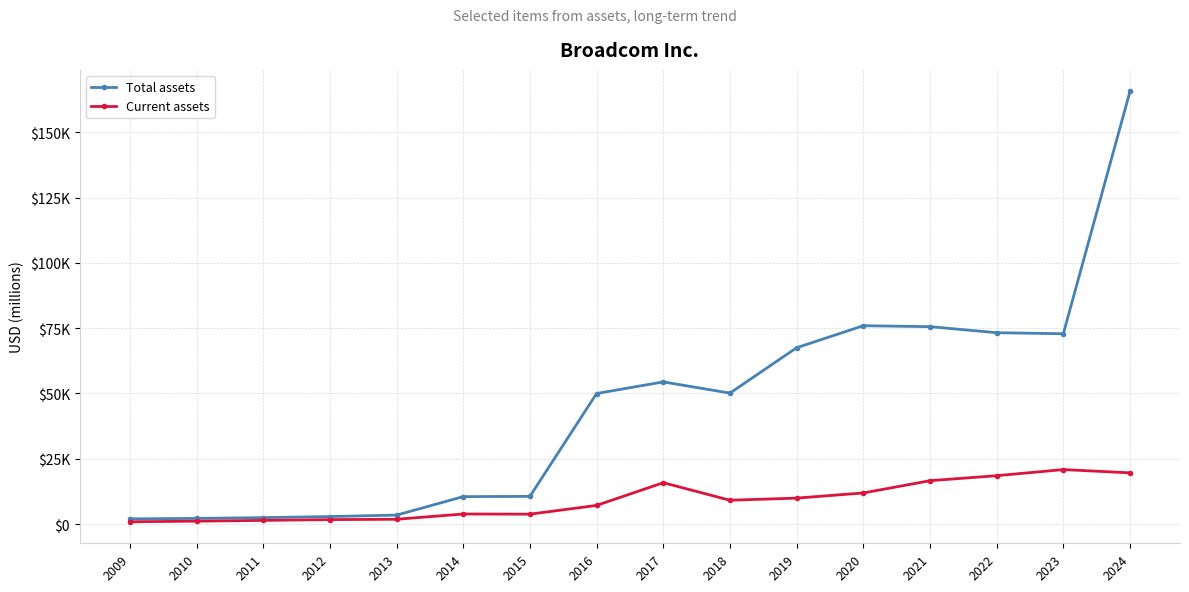

Reading right to left, list all the values displayed in this chart.

Total assets: 2024=165645	2023=72861	2022=73249	2021=75570	2020=75933	2019=67493	2018=50124	2017=54418	2016=49966	2015=10592	2014=10491	2013=3415	2012=2862	2011=2446	2010=2157	2009=1970
Current assets: 2024=19595	2023=20847	2022=18504	2021=16586	2020=11895	2019=9917	2018=9107	2017=15823	2016=7125	2015=3775	2014=3835	2013=1818	2012=1691	2011=1393	2010=1087	2009=864